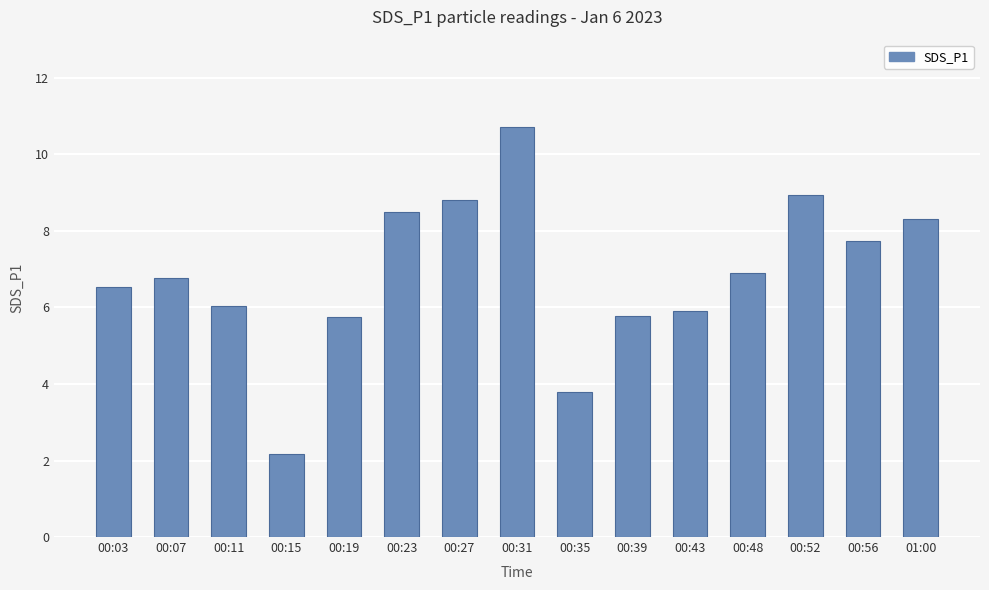

Read the value at 00:43.

5.9